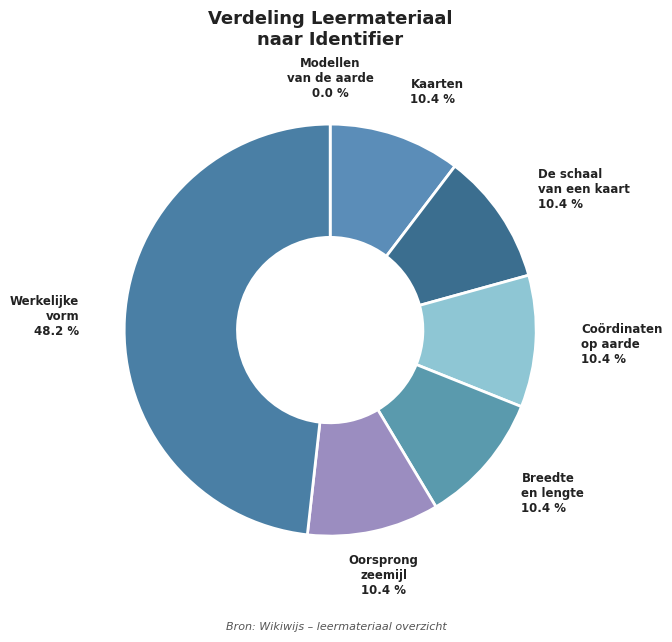

Which category has the biggest portion of the pie?

Werkelijke vorm van de aarde